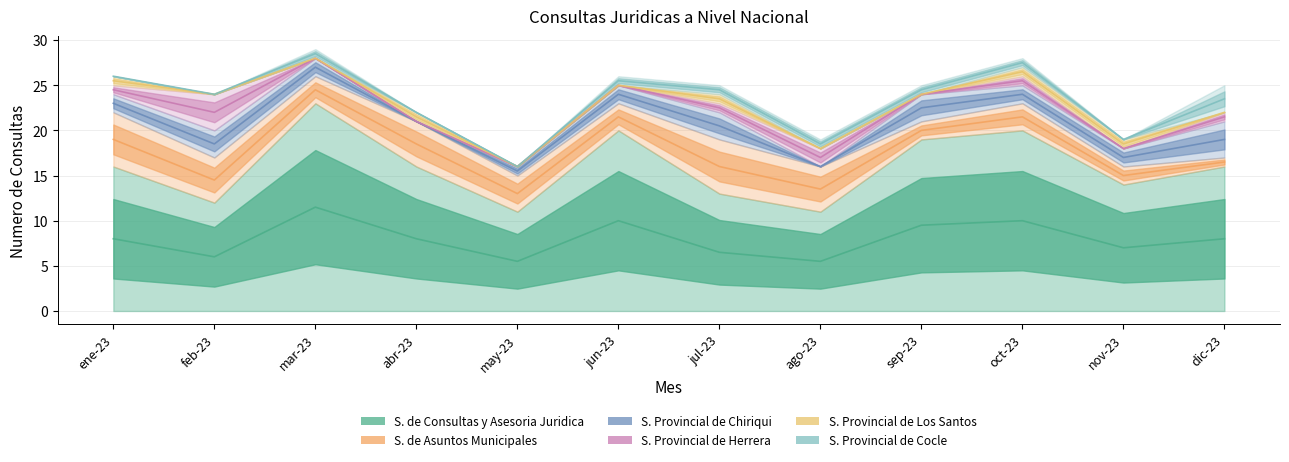

Is it true that S. Provincial de Cocle equals 11.6 at mar-23?

False